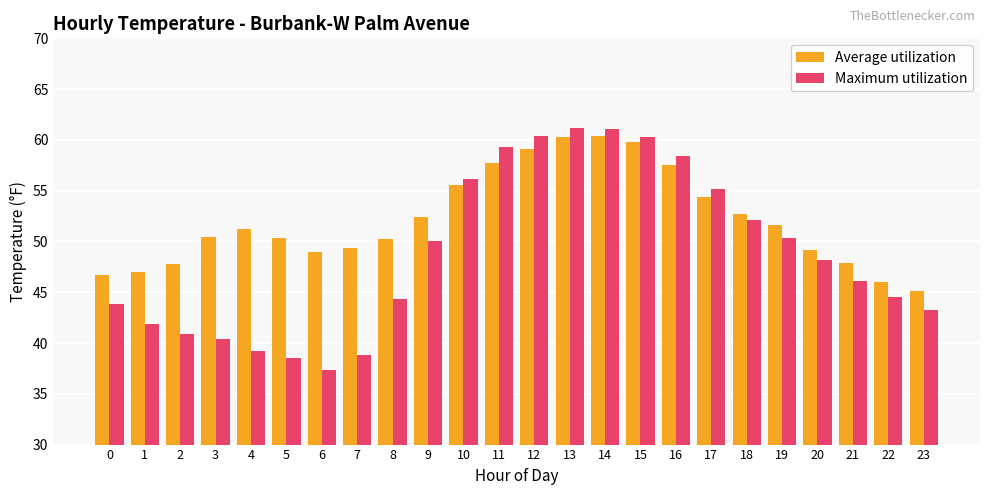

What is the difference between the second highest and second lowest values in the Average utilization series?

14.3